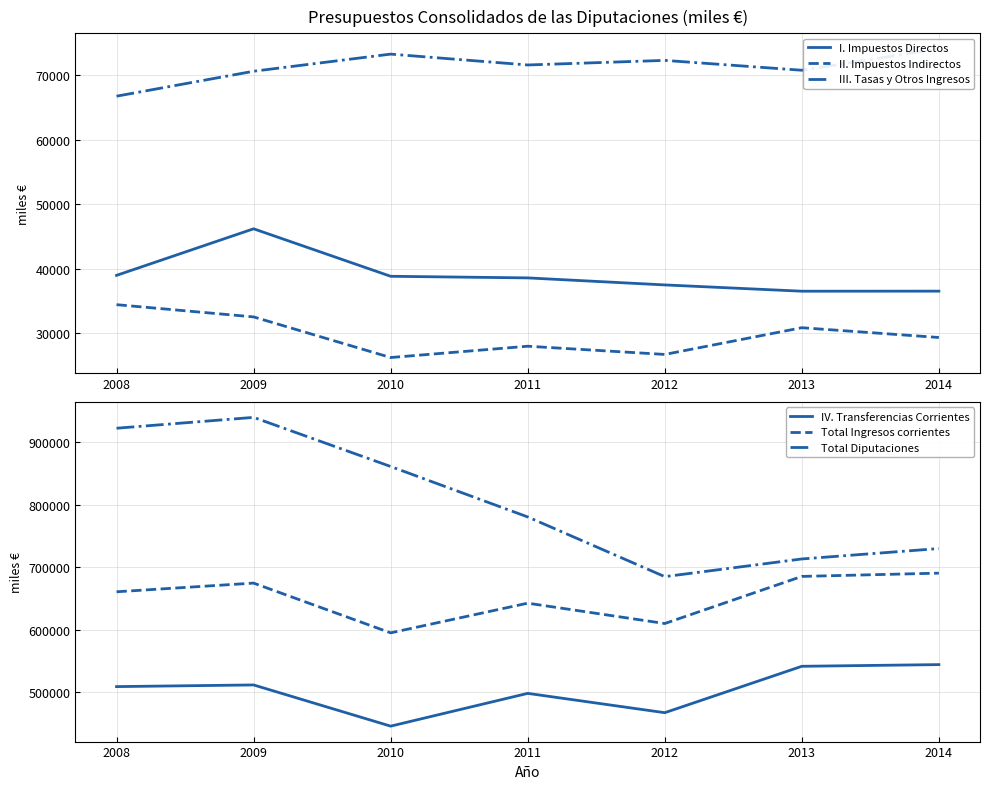

At which label is Total Diputaciones closest to 812182?

2011